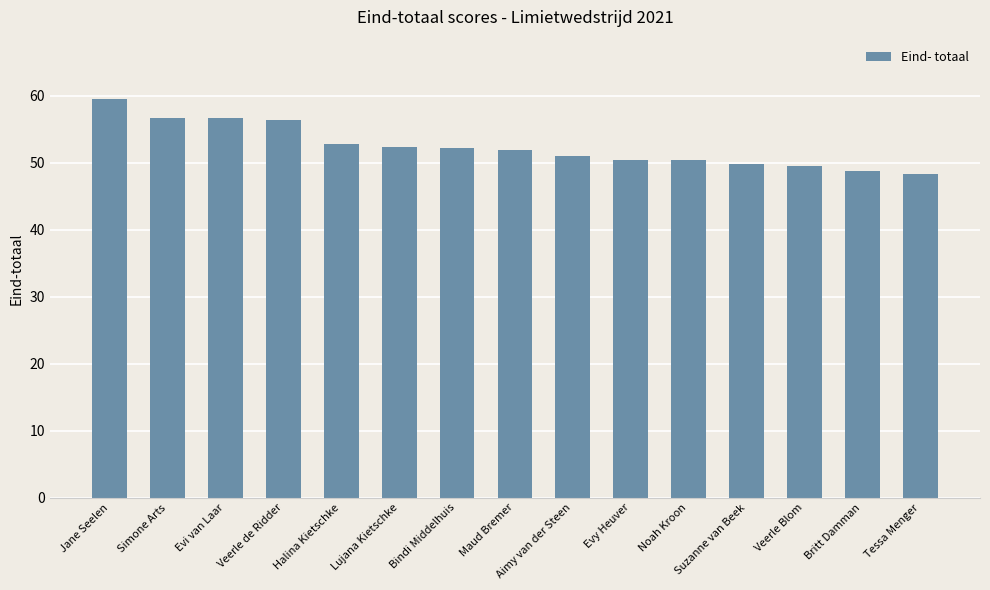

The value at Veerle Blom is 78.4. True or false?

False